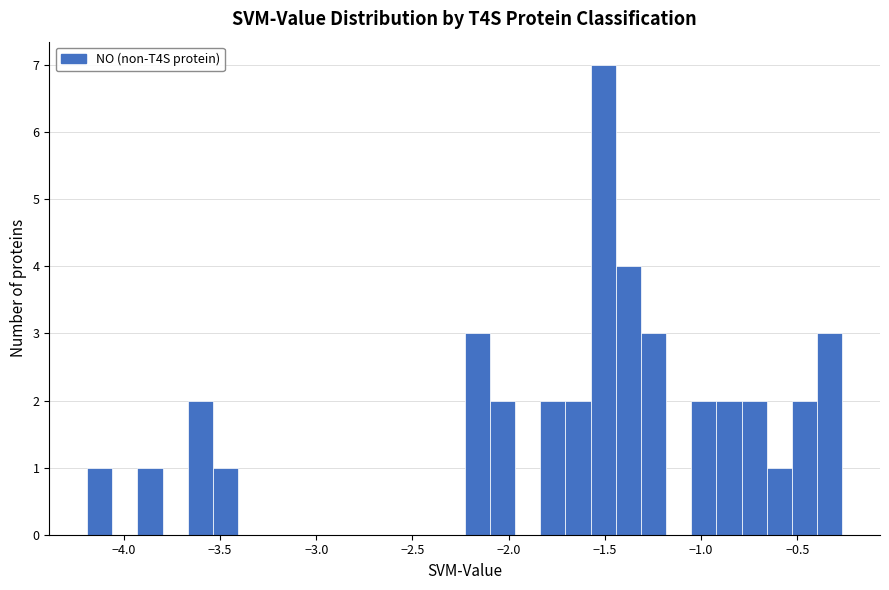

Read against the x-axis, roughly where is the centre of the tallest bar?

-1.50